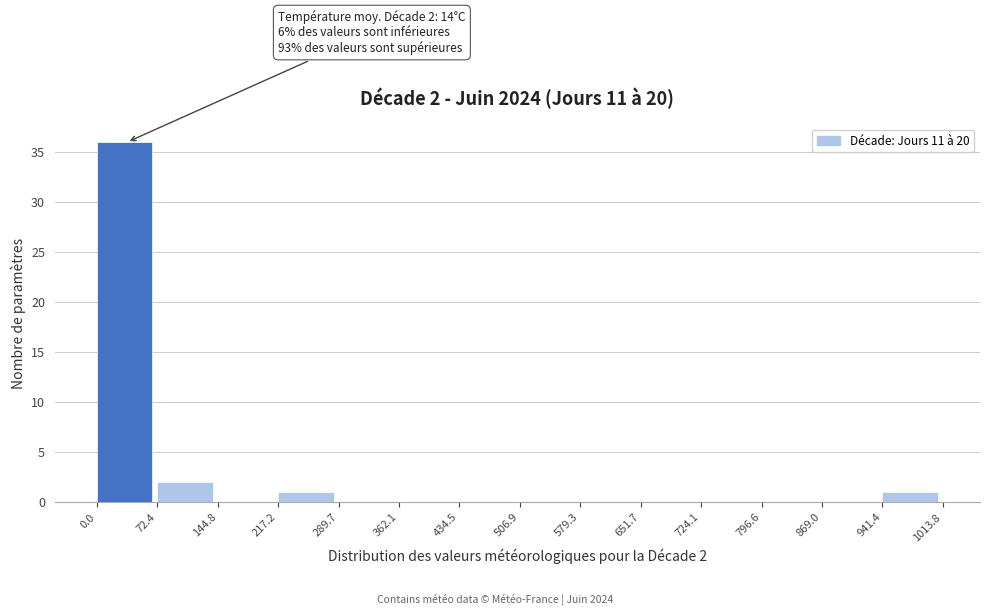

Which range on the x-axis has the tallest bar?

0.0 to 72.4